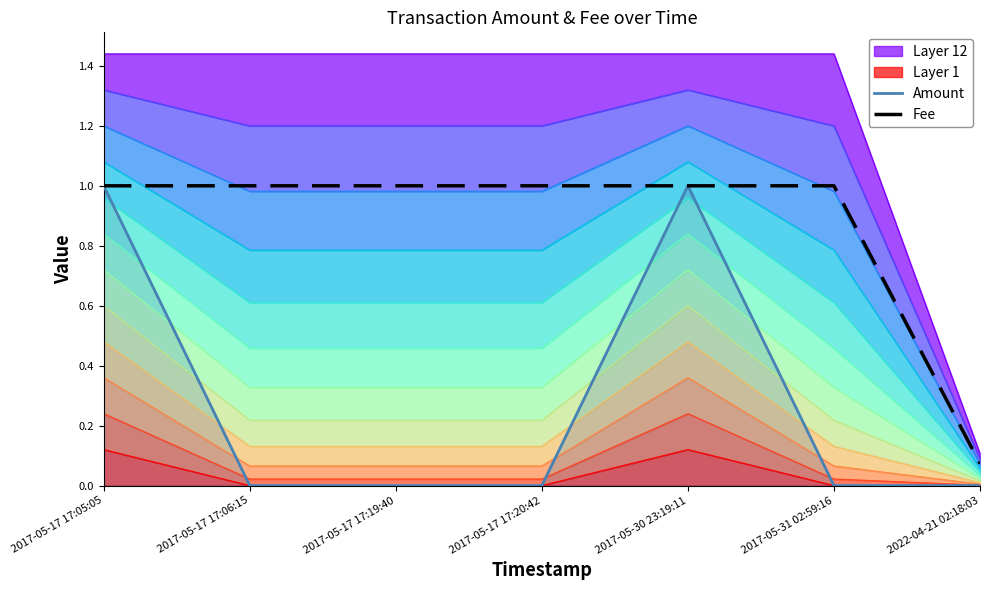

Reading right to left, extract all data points from this chart.

Amount: 2022-04-21 02:18:03=0.0	2017-05-31 02:59:16=0.0	2017-05-30 23:19:11=1.0	2017-05-17 17:20:42=0.0	2017-05-17 17:19:40=0.0	2017-05-17 17:06:15=0.0	2017-05-17 17:05:05=1.0
Fee: 2022-04-21 02:18:03=0.1	2017-05-31 02:59:16=1.0	2017-05-30 23:19:11=1.0	2017-05-17 17:20:42=1.0	2017-05-17 17:19:40=1.0	2017-05-17 17:06:15=1.0	2017-05-17 17:05:05=1.0